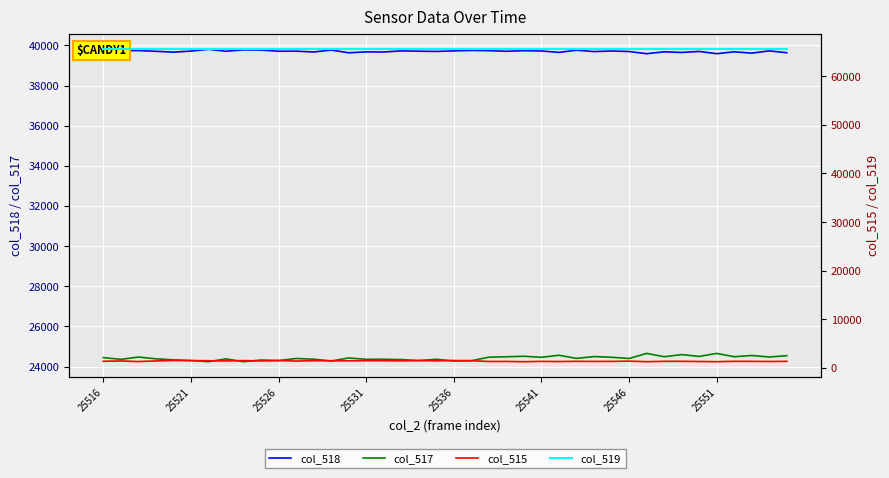

Read the col_517 value at 21, to the nearest 5.

24290